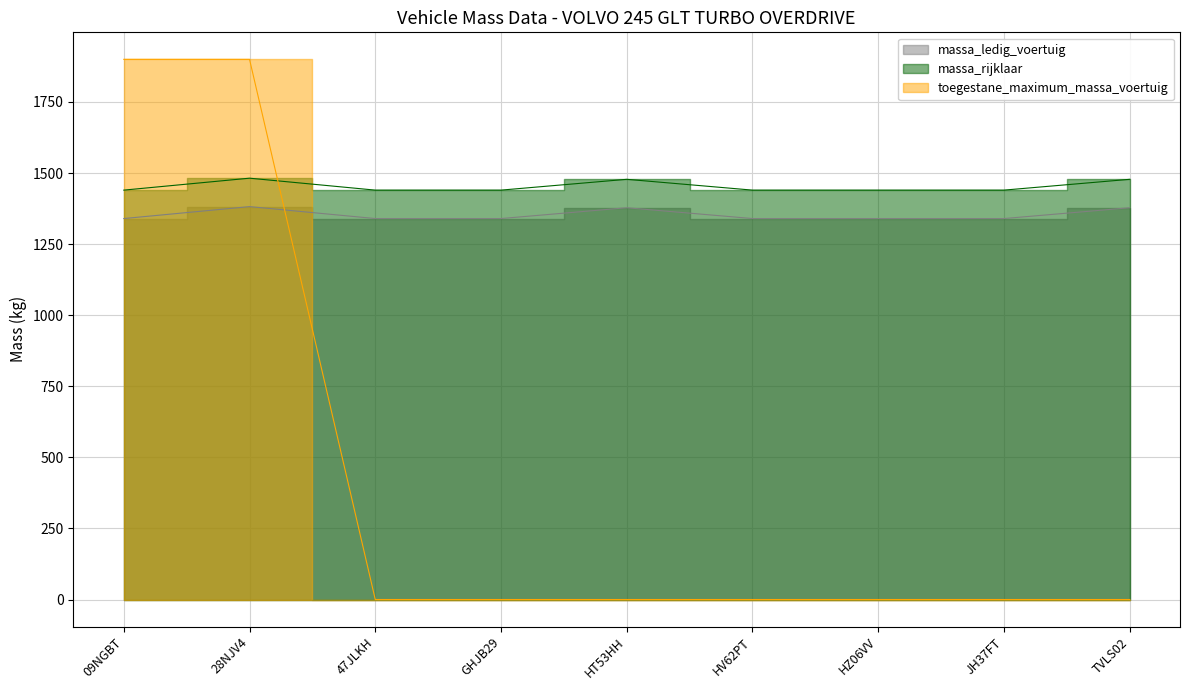

What position from the right is HV62PT?

4